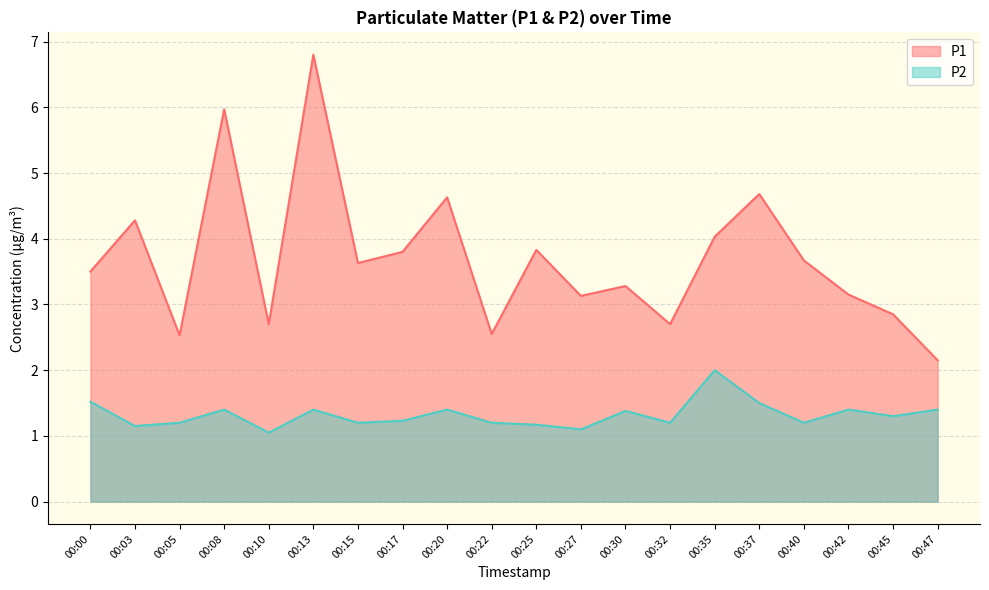

At which label is P2 closest to 1?

00:10